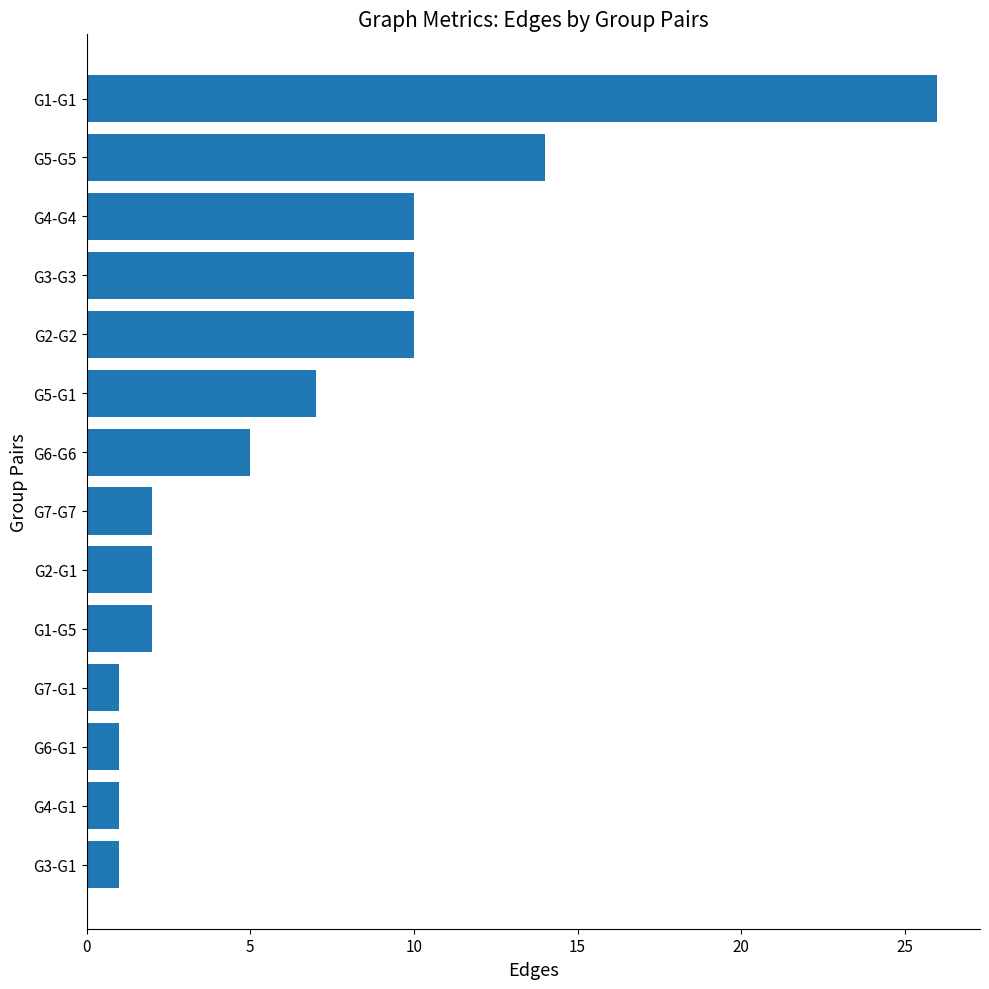

Where is the data nearest to the value 13?

G5-G5